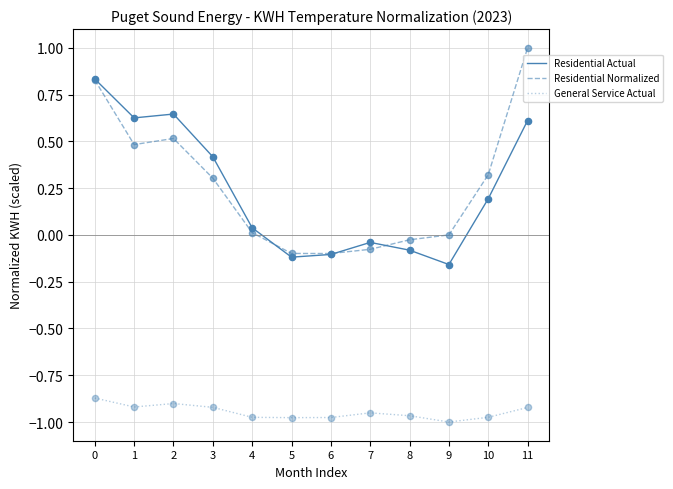

What are all the series names shown in the legend?

Residential Actual, Residential Normalized, General Service Actual